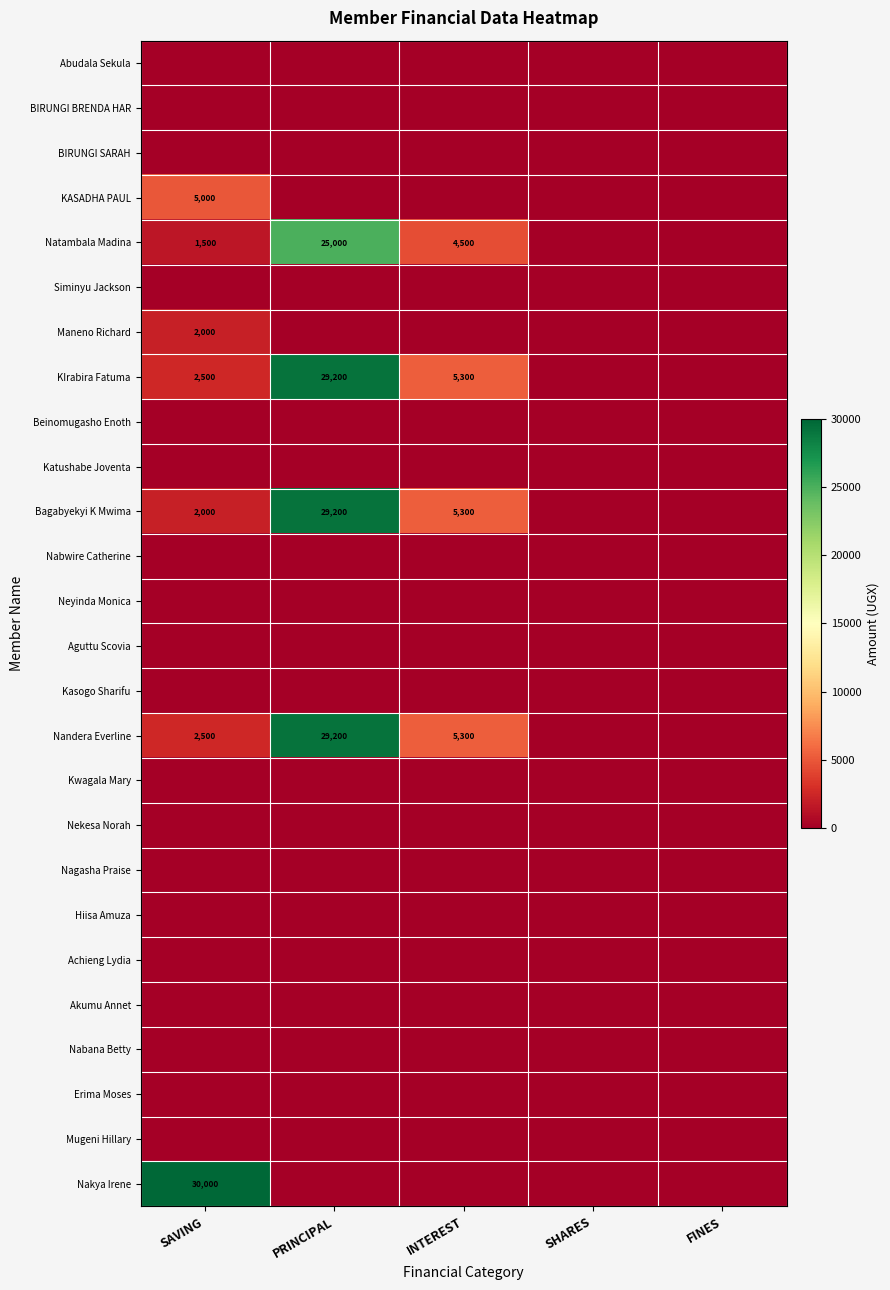

The Bagabyekyi K Mwima series shows 7619 at INTEREST. True or false?

False